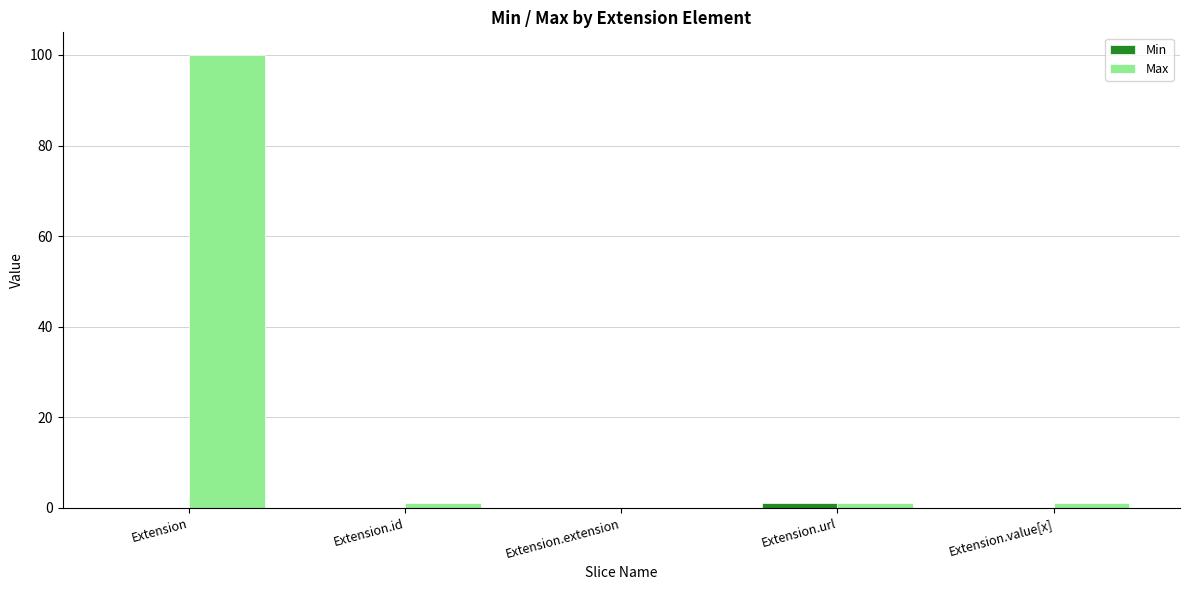

Which series has the widest spread of values?

Max